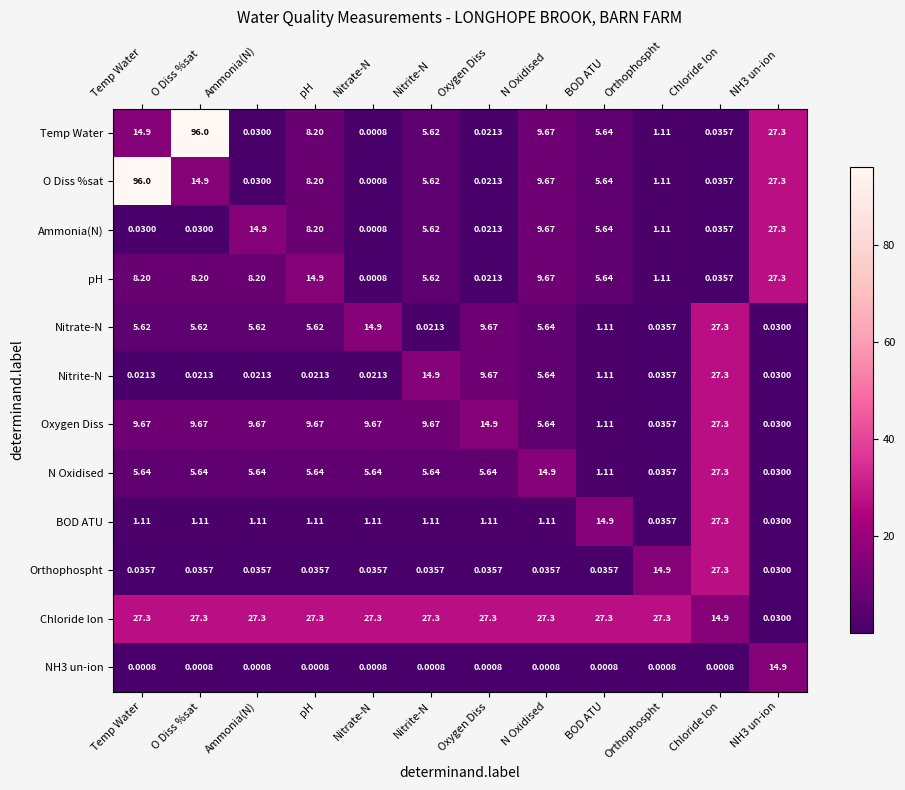

Is the value of Nitrate-N at Chloride Ion greater than the value of pH at Oxygen Diss?

Yes